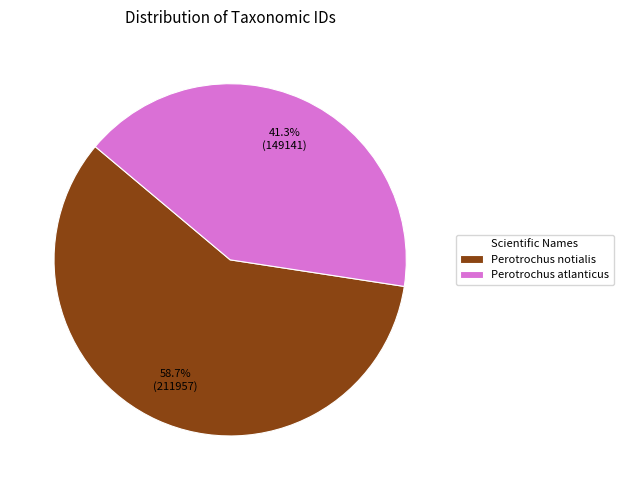

Approximately how many times larger is the value at Perotrochus atlanticus compared to Perotrochus notialis?

0.7